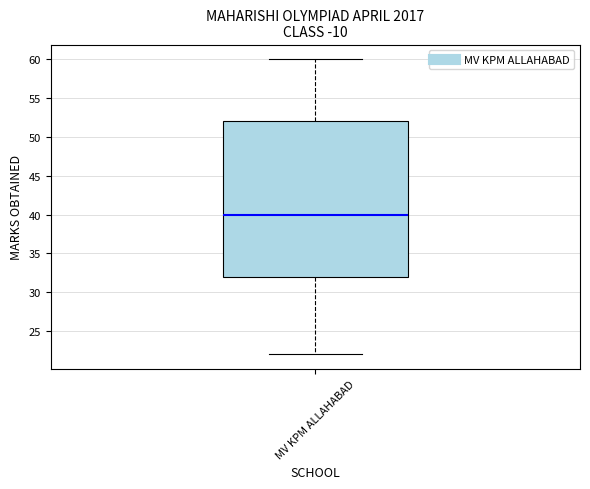

Read this box plot against the y-axis: the position of the median line, the range covered by the box, and the ends of both whiskers. The values are not printed on the chart, so give them approximately, as read against the axis.

median 40, box 32 to 52, whiskers 22 to 60